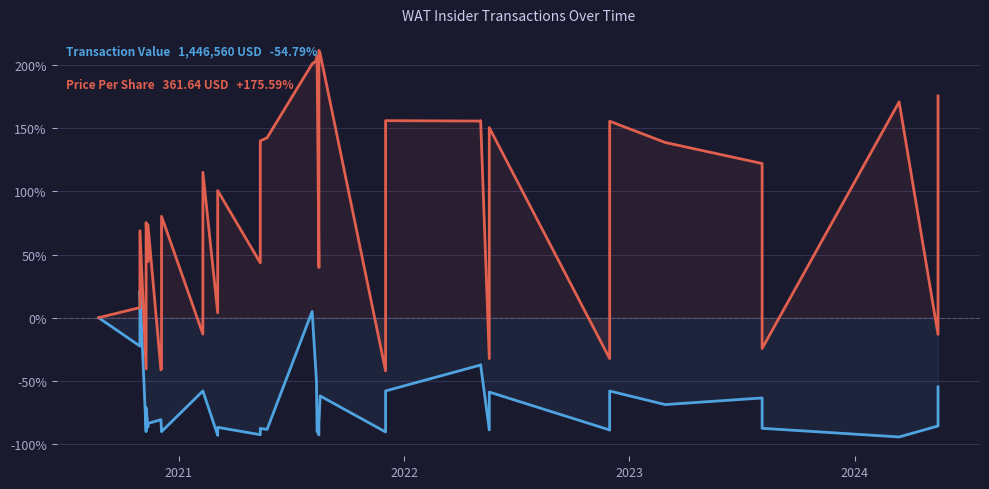

What is the difference between the maximum and minimum values in the Price Per Share (WAT) series?

253.8